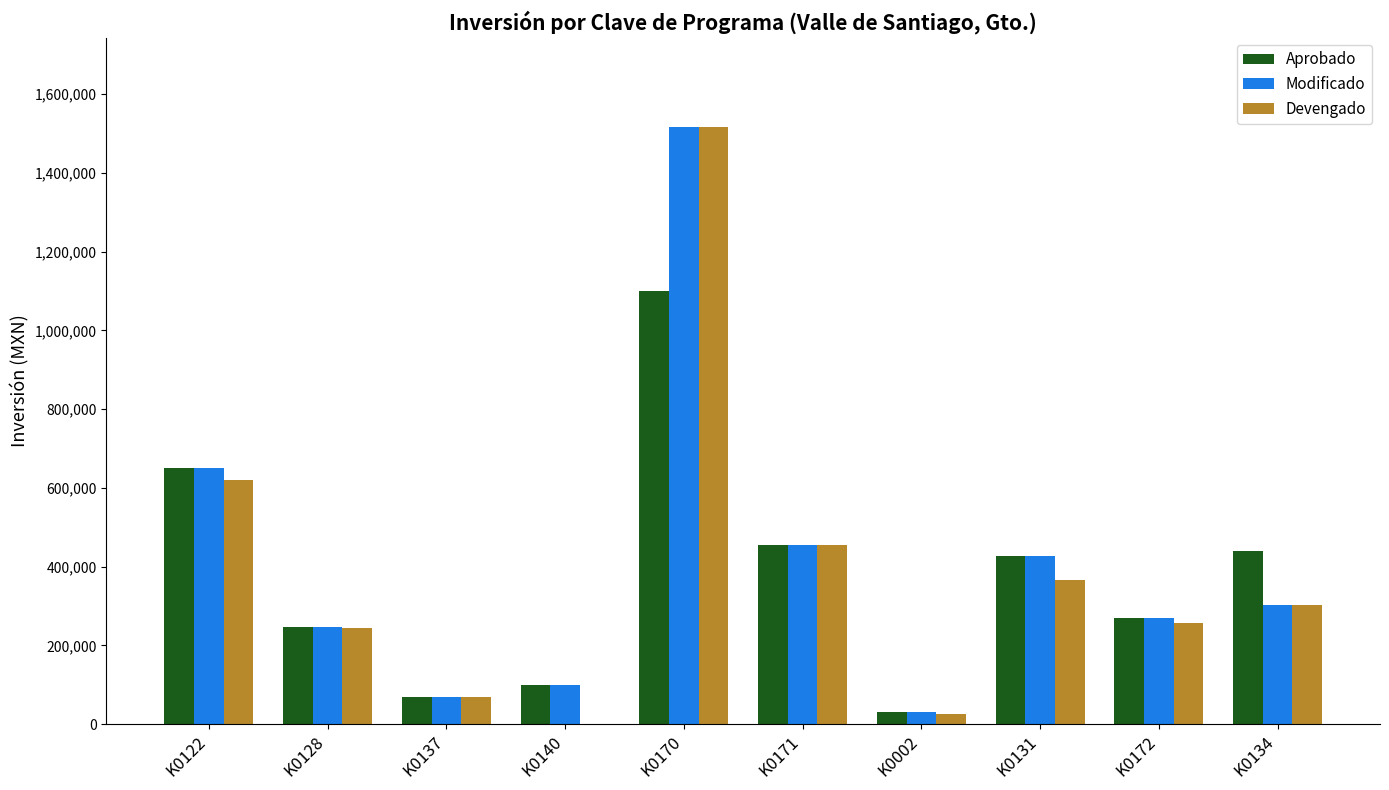

Which series has the largest range (max minus min)?

Devengado